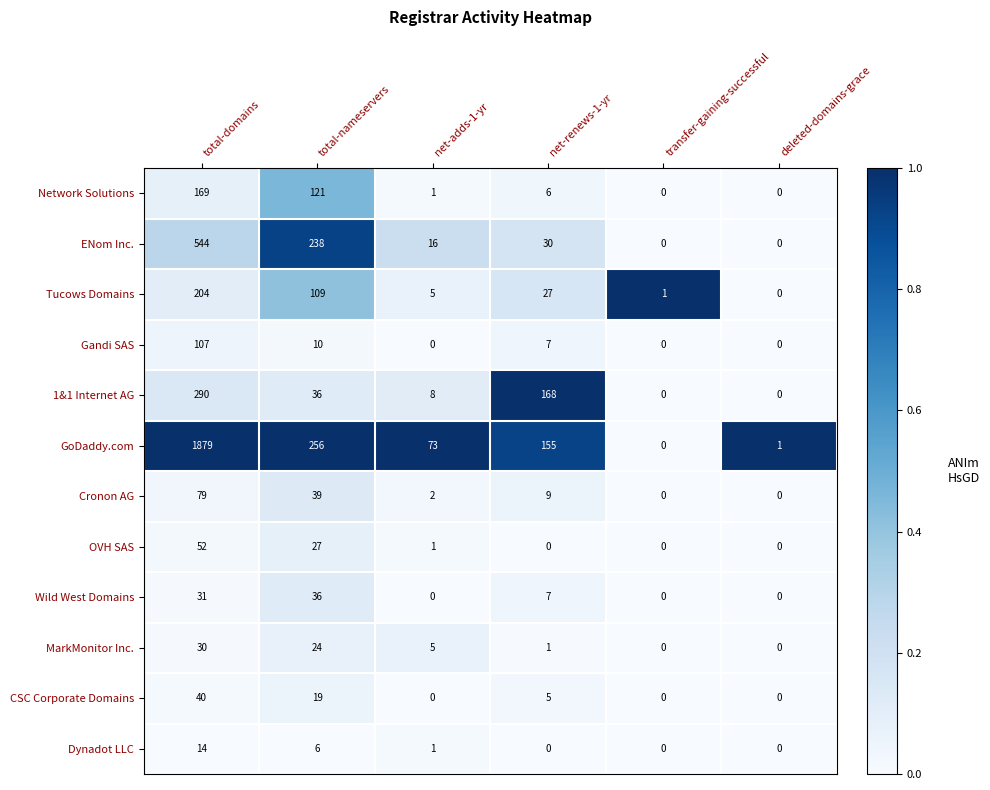

True or false: 1&1 Internet AG has a value of 168 at net-renews-1-yr.

True